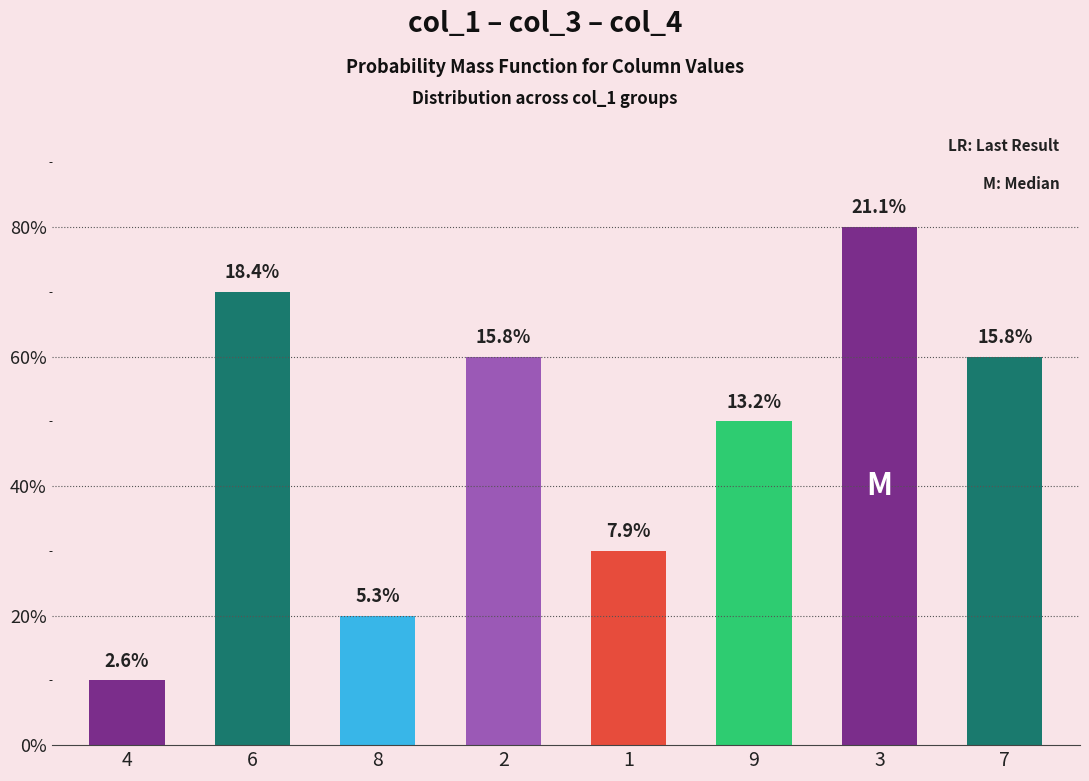

How many categories are shown in the chart?

8